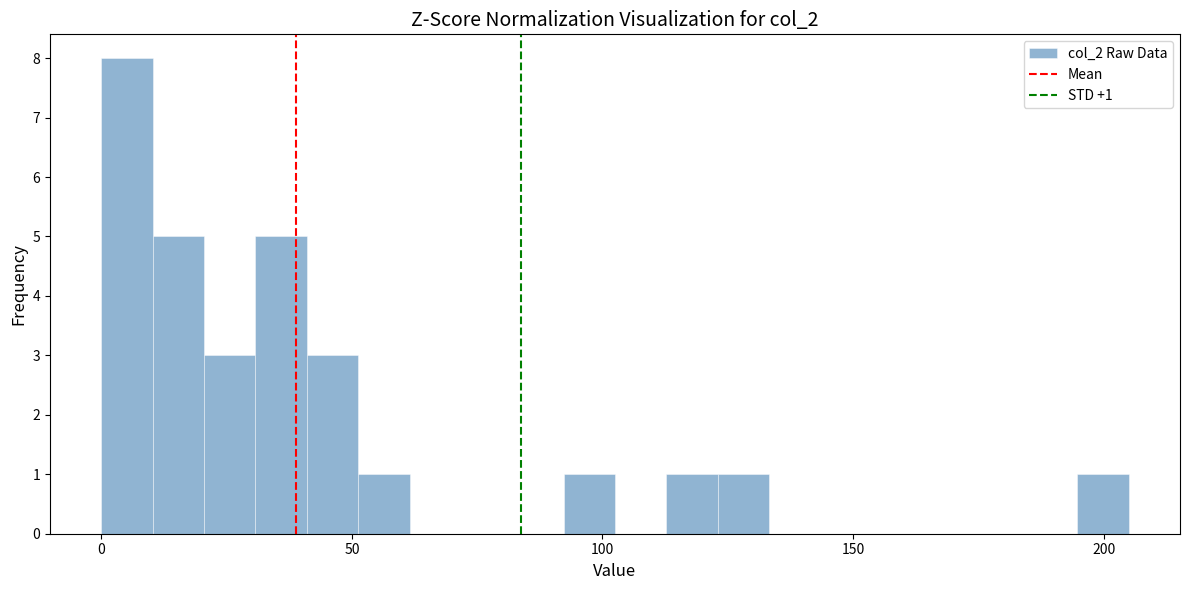

Around what value on the x-axis is the tallest bar? Give the approximate position of its centre, as read against the axis.

5